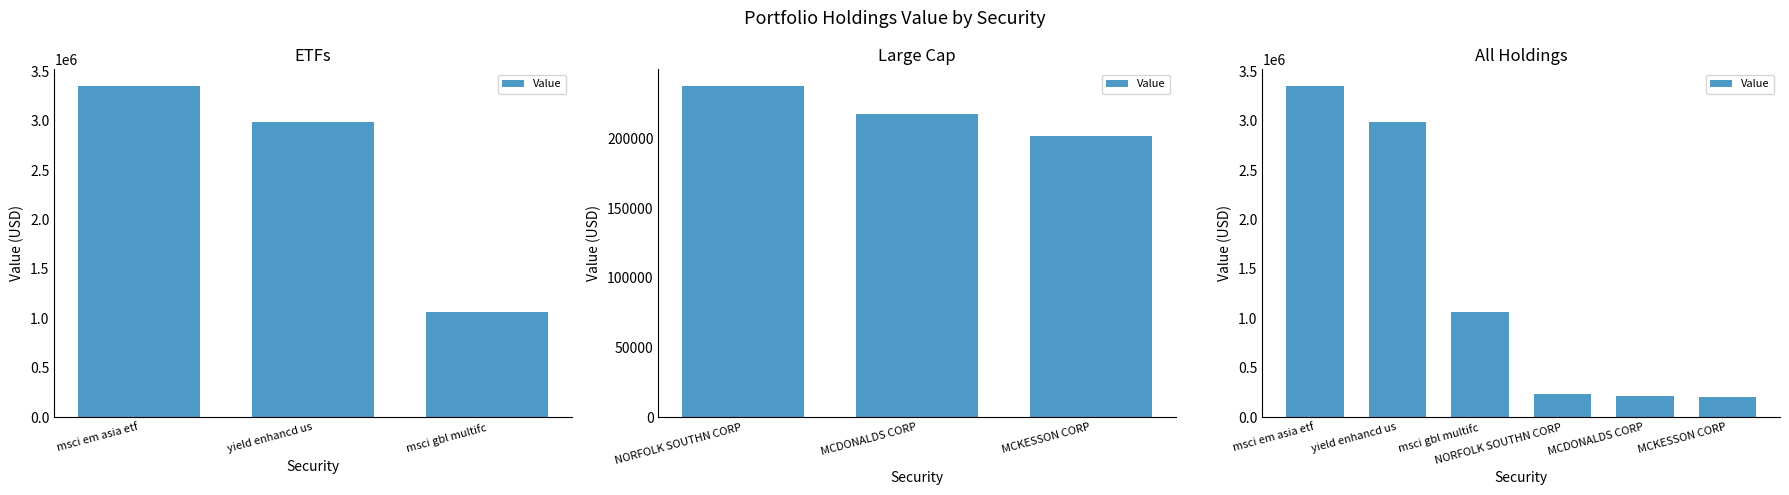

Is it true that the value at MCKESSON CORP is 202000?

True